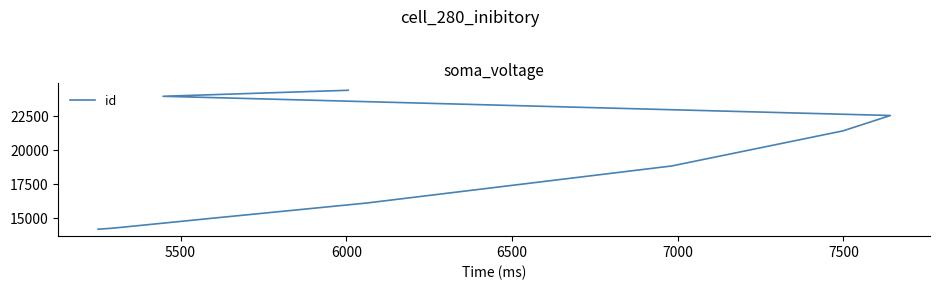

How many categories are shown in the chart?

10